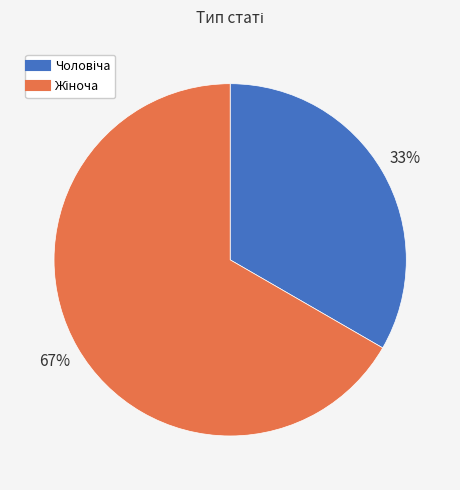

How many slices are in this pie chart?

2